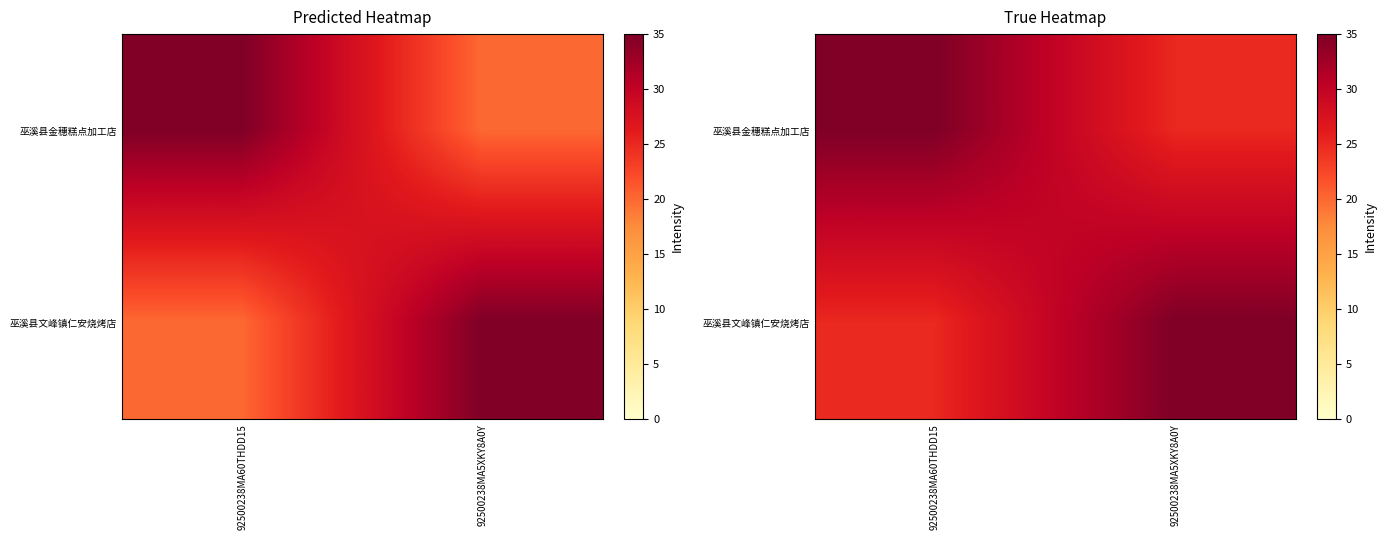

Which label corresponds to the largest value in the chart?

92500238MA60THDD15